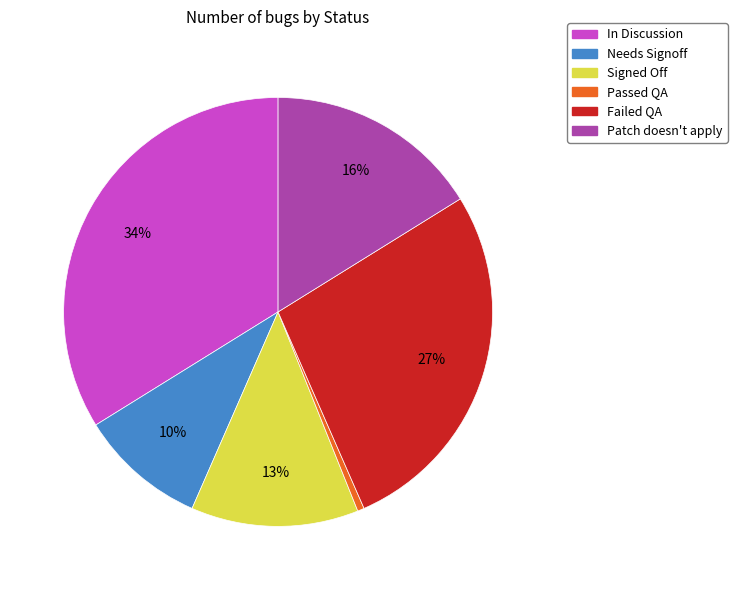

What percentage is the Passed QA slice, to the nearest percent?

1%